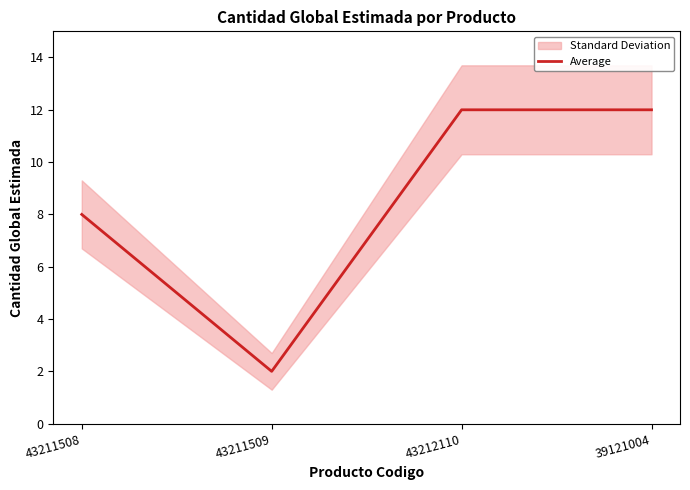

True or false: the data shows 2 at 43211509.

True